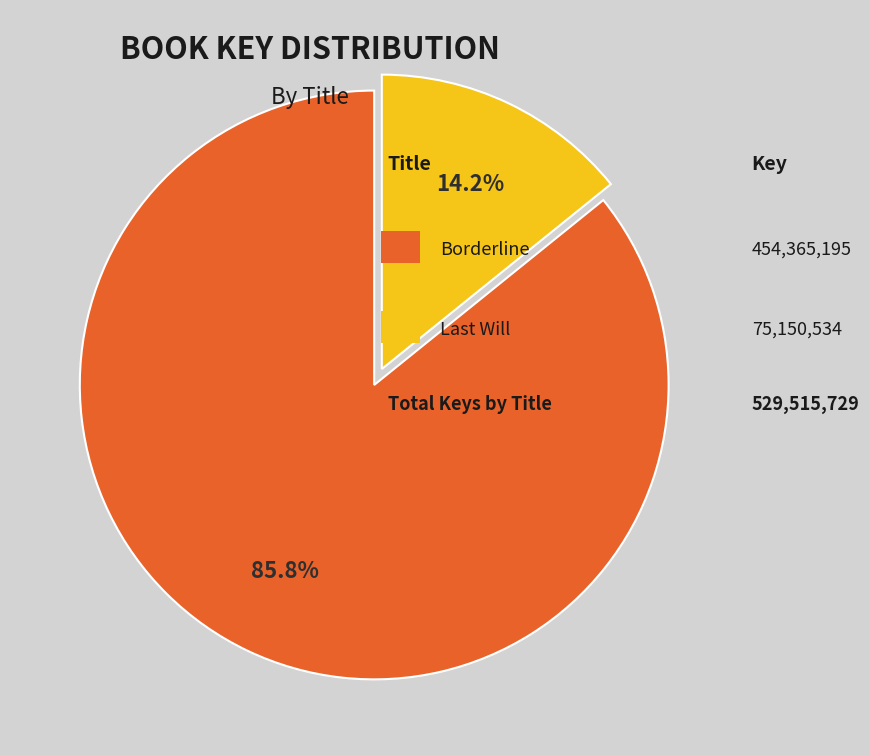

Rank the categories by value from highest to lowest.

Borderline, Last Will